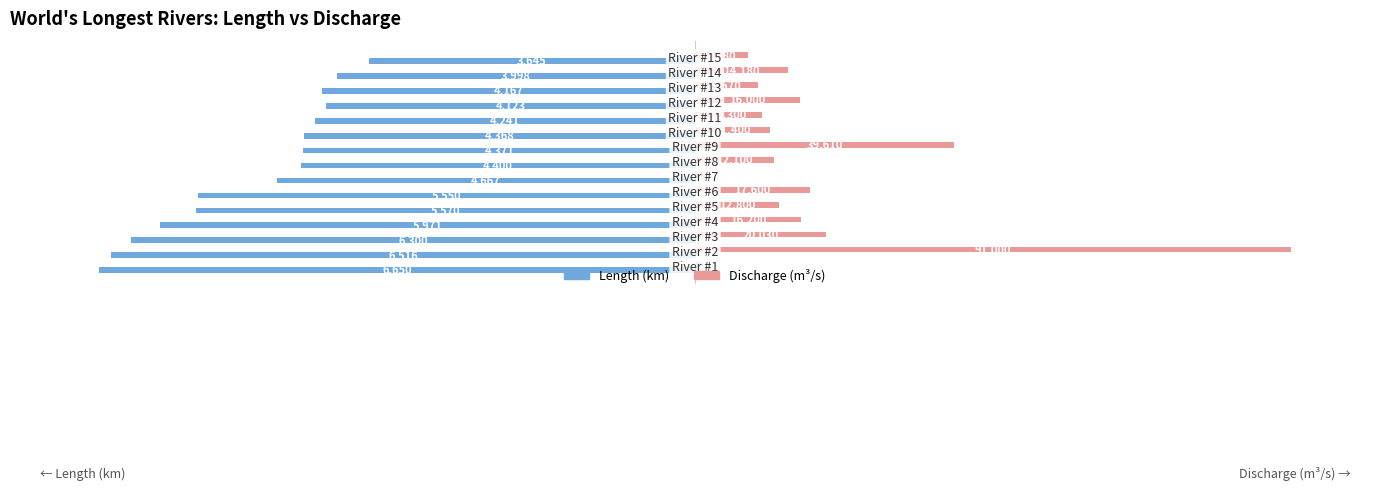

List the series in order of their overall mean, highest first.

Discharge (m³/s), Length (km)